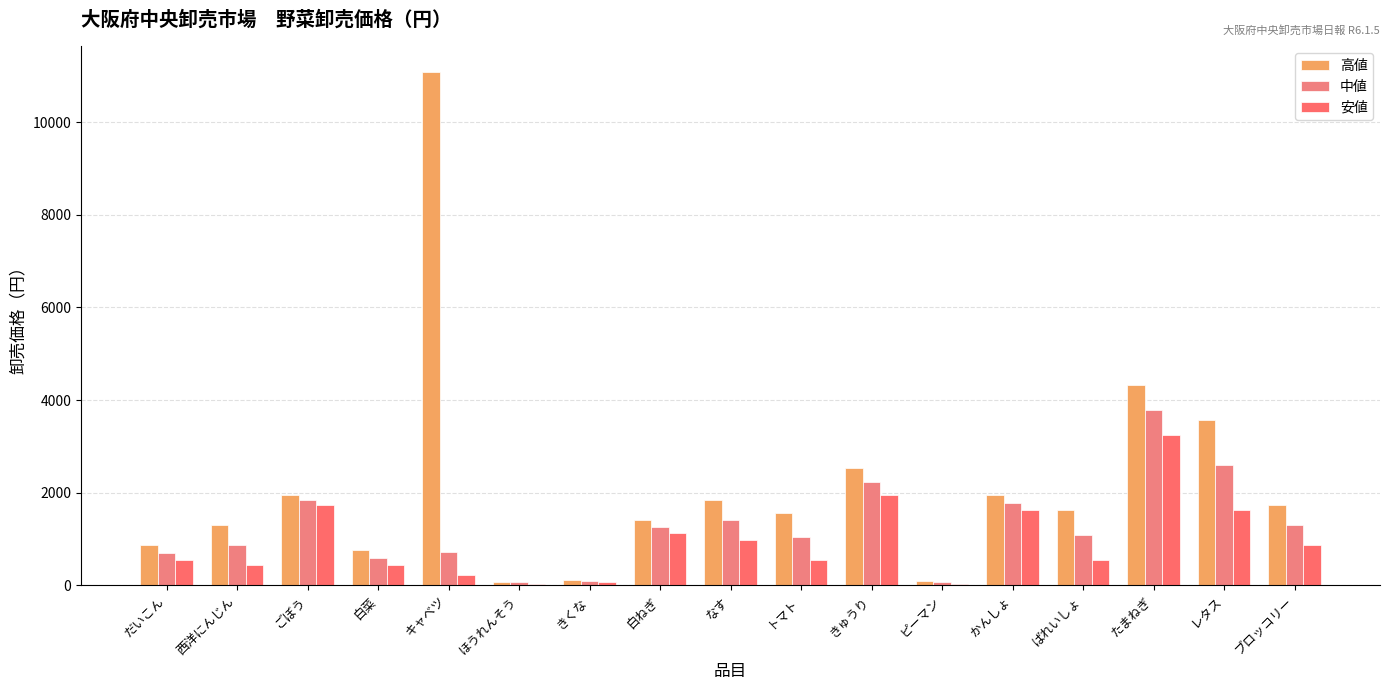

Between キャベツ and きくな, which is larger?

キャベツ